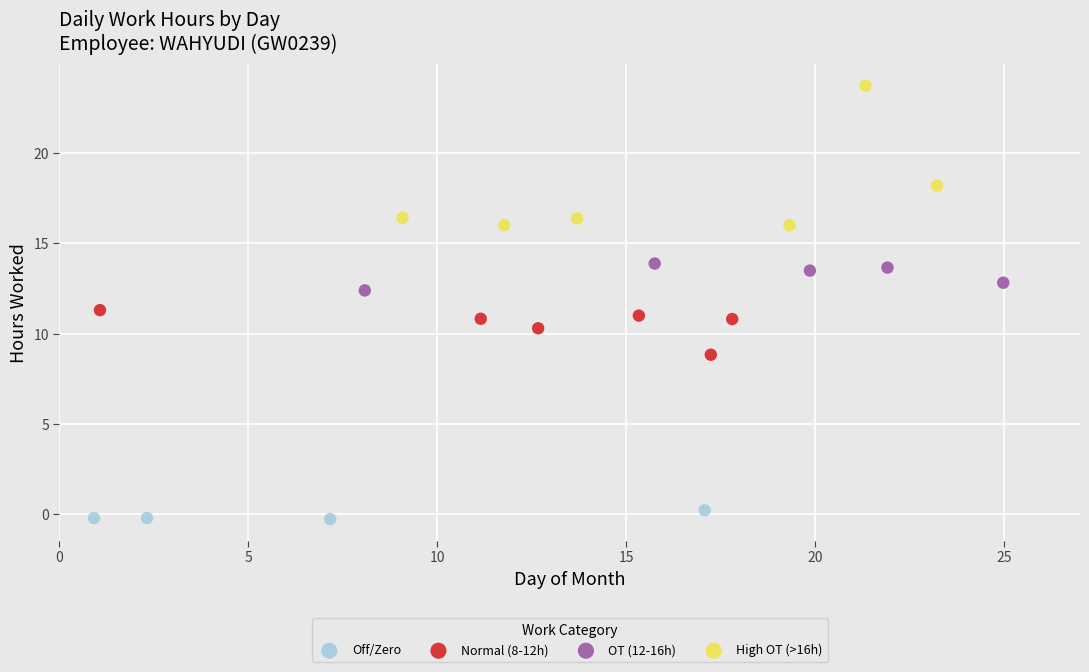

Which series contains the lowest Y value?

Off/Zero